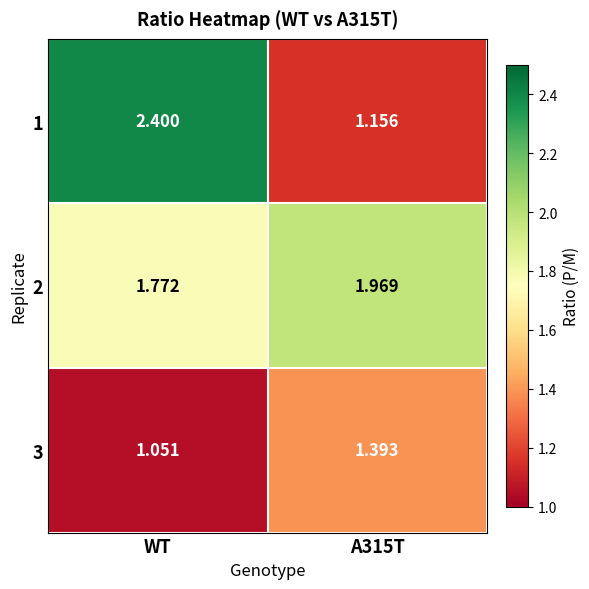

What is the total value across all series at WT?

5.2